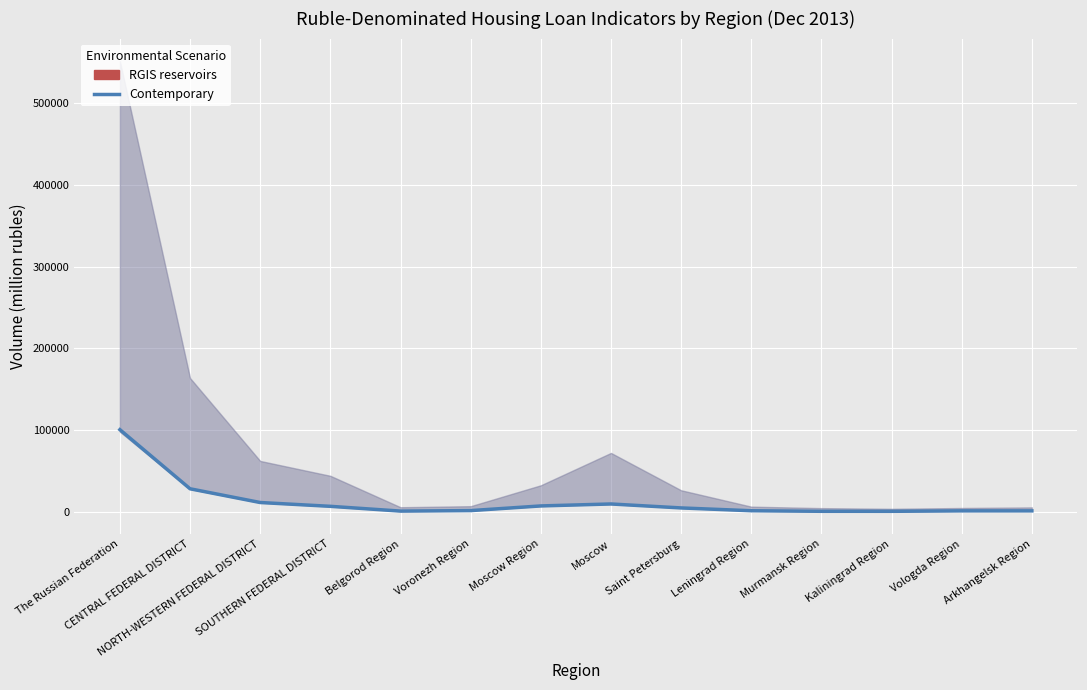

Where is the first local minimum?

Belgorod Region